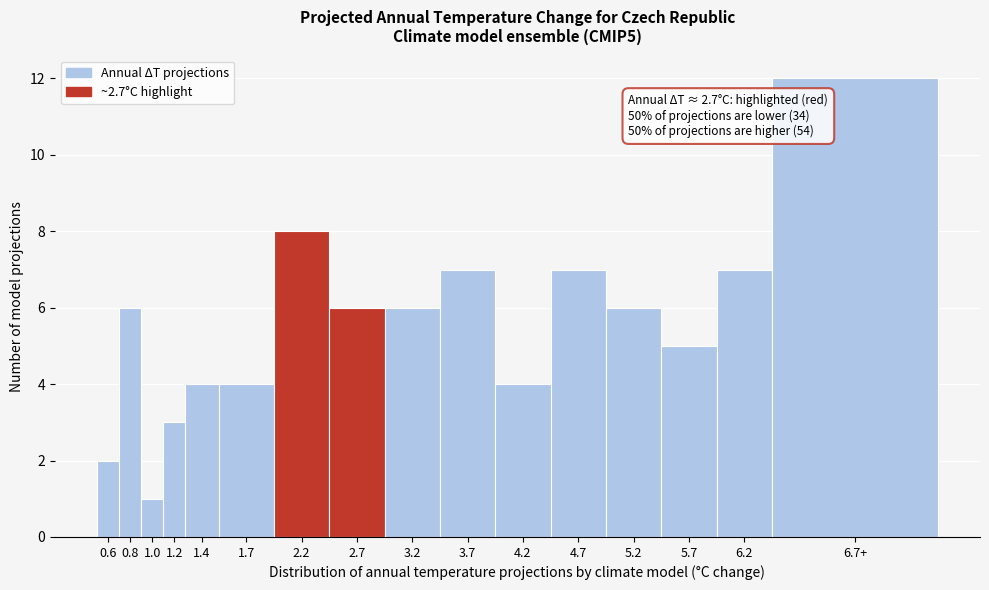

Reading left to right, list all the values displayed in this chart.

0.6=2	0.8=6	1.0=1	1.2=3	1.4=4	1.7=4	2.2=8	2.7=6	3.2=6	3.7=7	4.2=4	4.7=7	5.2=6	5.7=5	6.2=7	6.7+=12